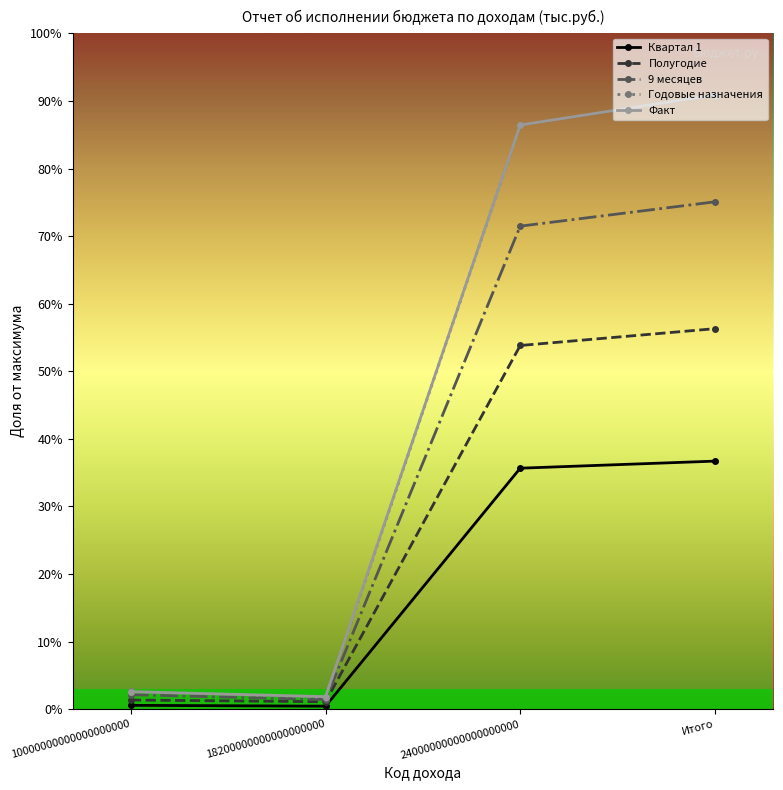

Does the chart have visible grid lines?

No